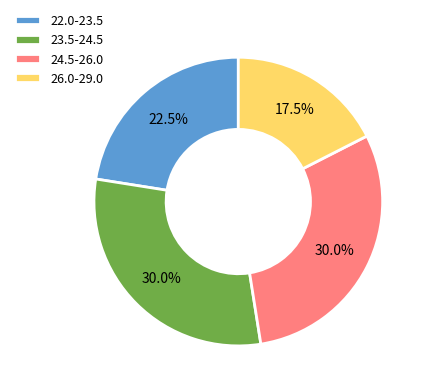

Which category has the smallest portion of the pie?

26.0-29.0